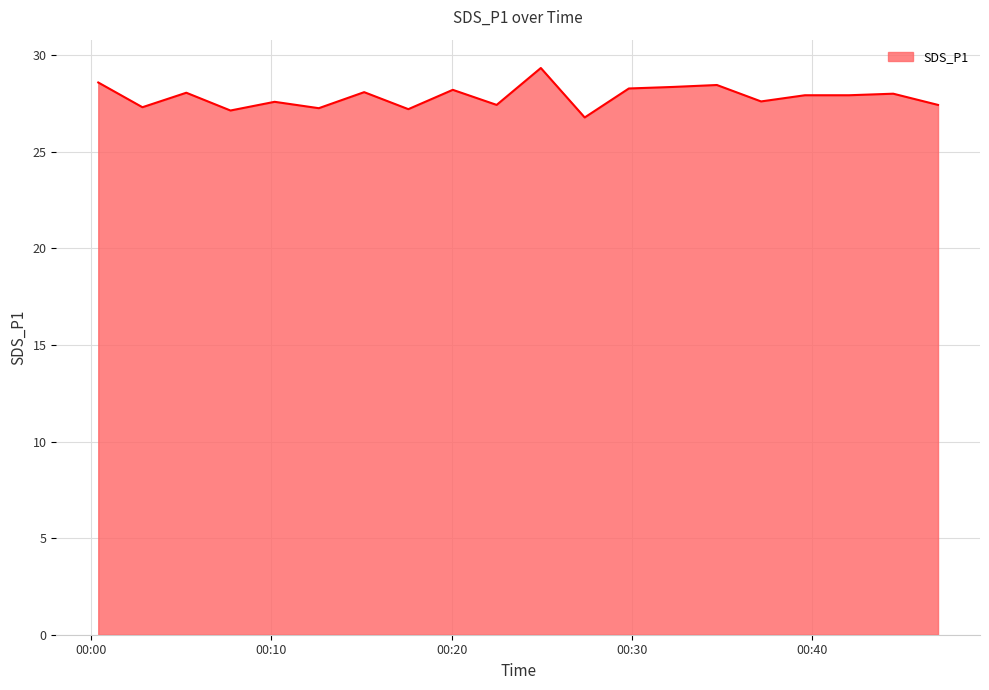

What is the greatest value displayed?

29.3